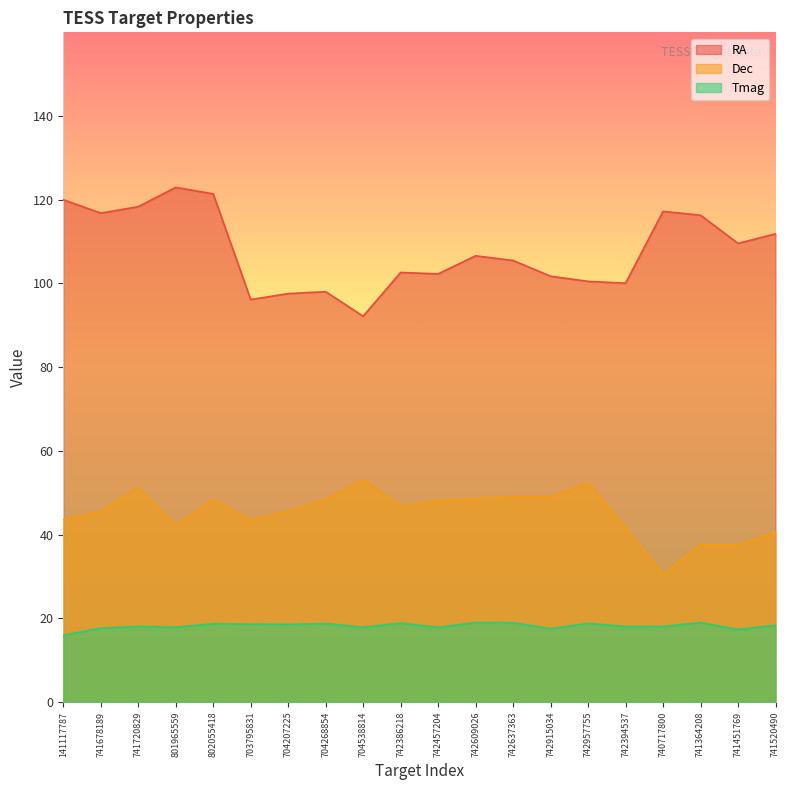

Is it true that Tmag equals 17.3 at 741451769?

True